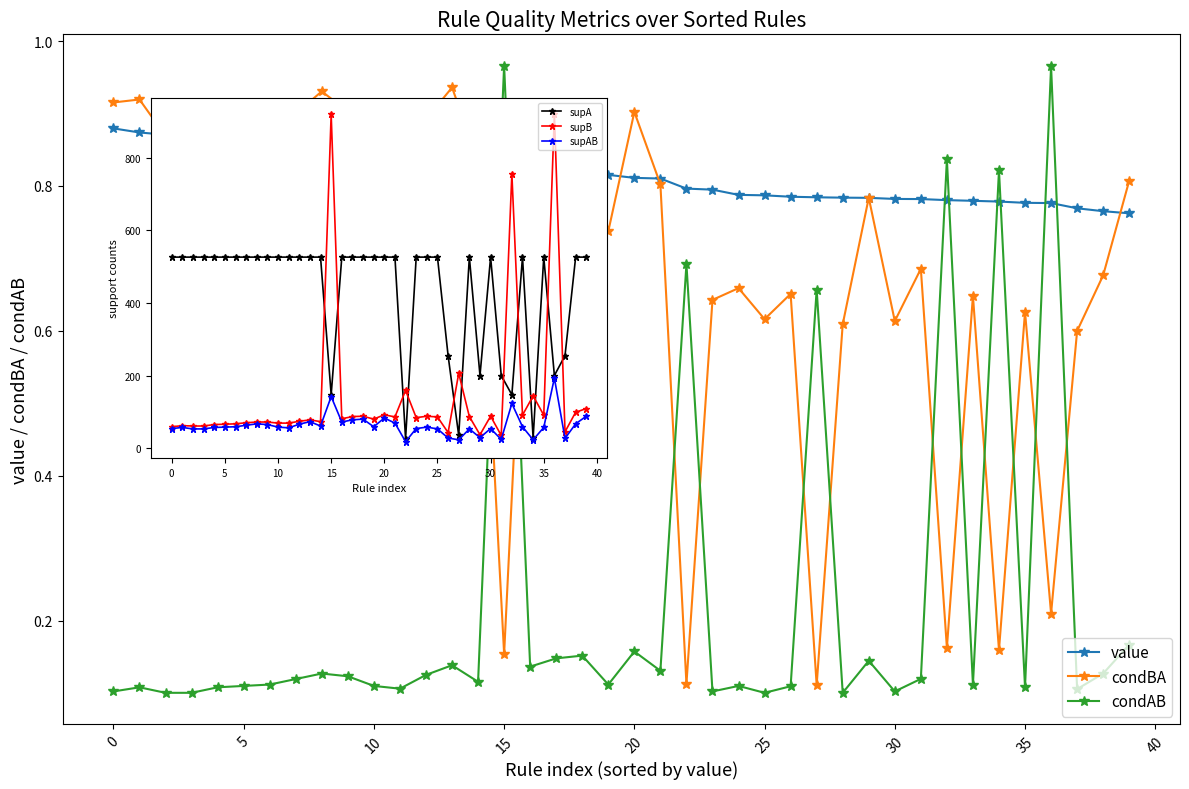

What is the difference between the highest and lowest values at 21?

525.9